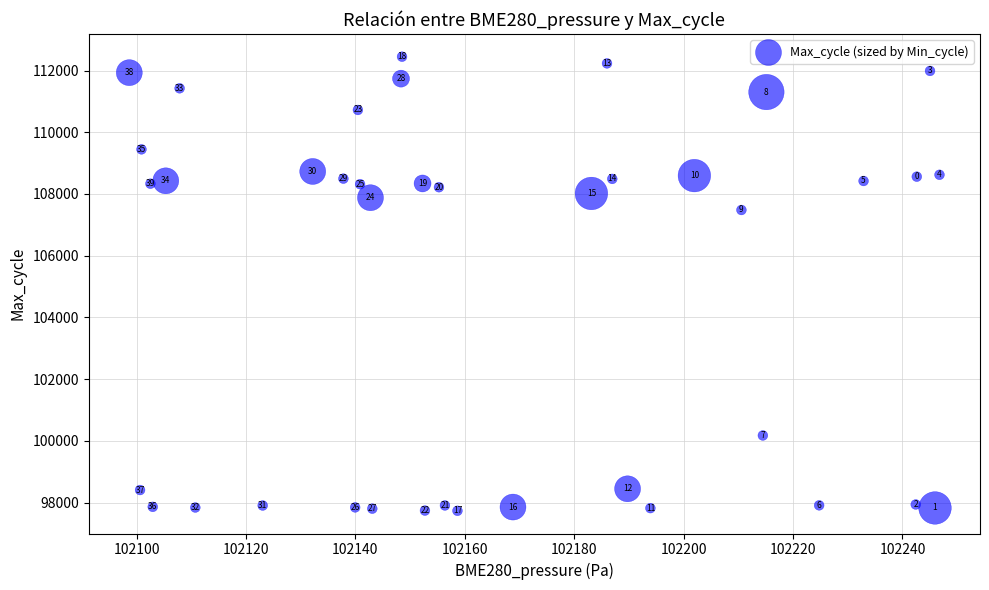

What is the range of Y values (max minus min)?

14716